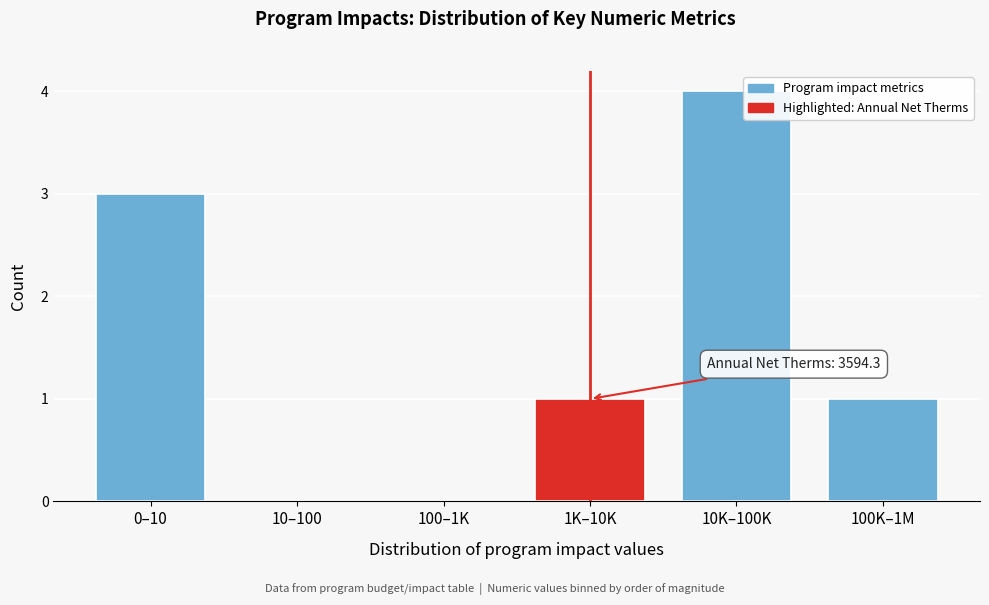

Reading left to right, what are all the values shown in this chart?

0–10=3	10–100=0	100–1K=0	1K–10K=1	10K–100K=4	100K–1M=1